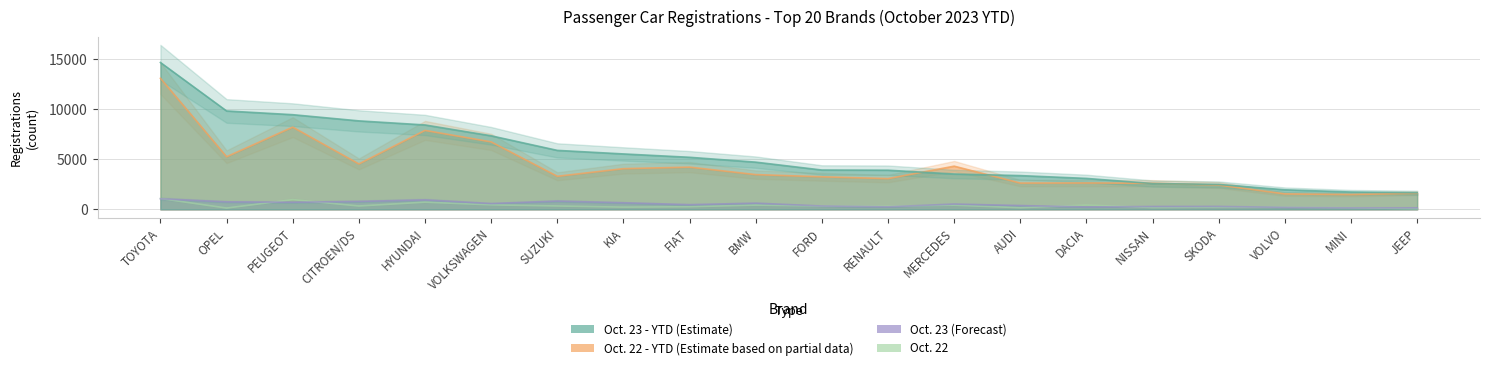

True or false: Oct. 23 and Oct. 23 - YTD cross at least once.

False